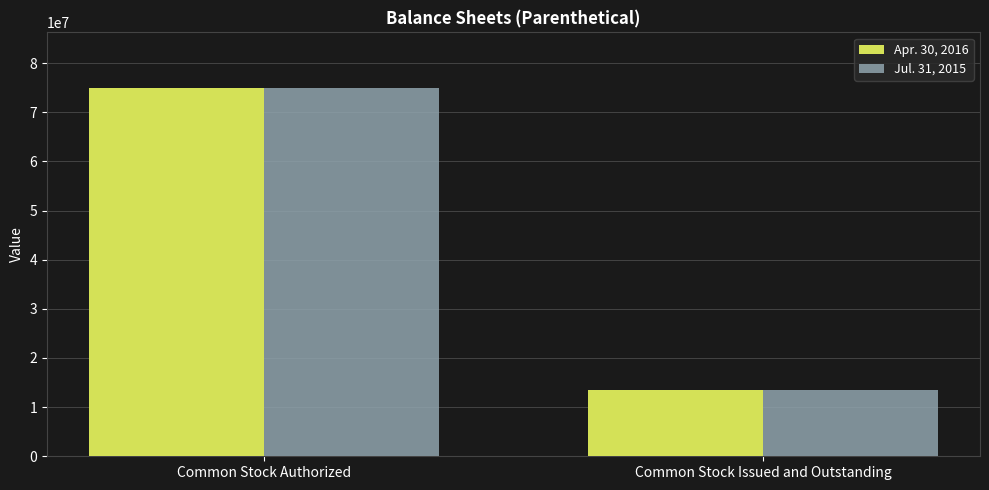

What is the difference between the Jul. 31, 2015 values at Common Stock Issued and Outstanding and Common Stock Authorized?

61530000